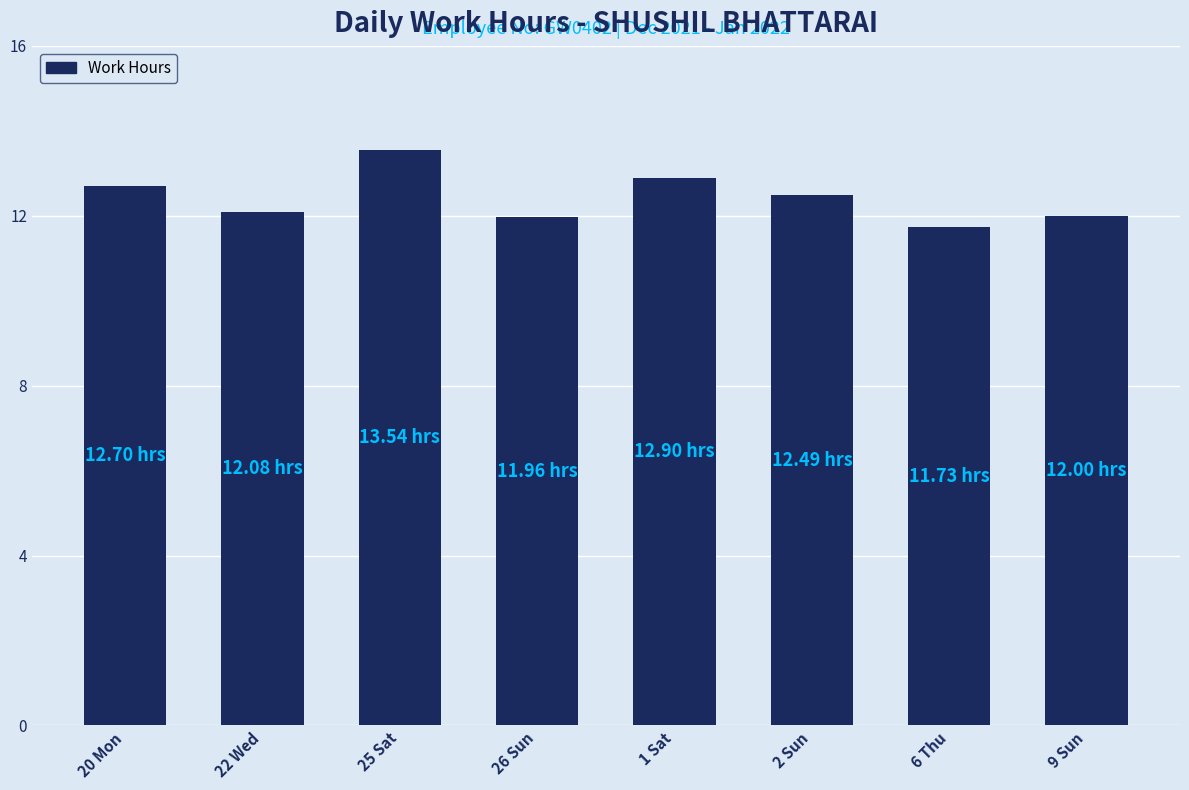

What is the ratio of the value at 22 Wed to the value at 25 Sat?

0.9